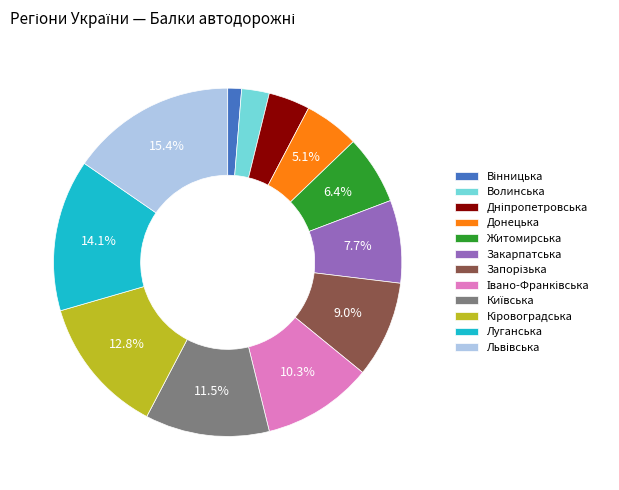

To the nearest percent, what is the difference between the Донецька and Закарпатська slice percentages?

3%